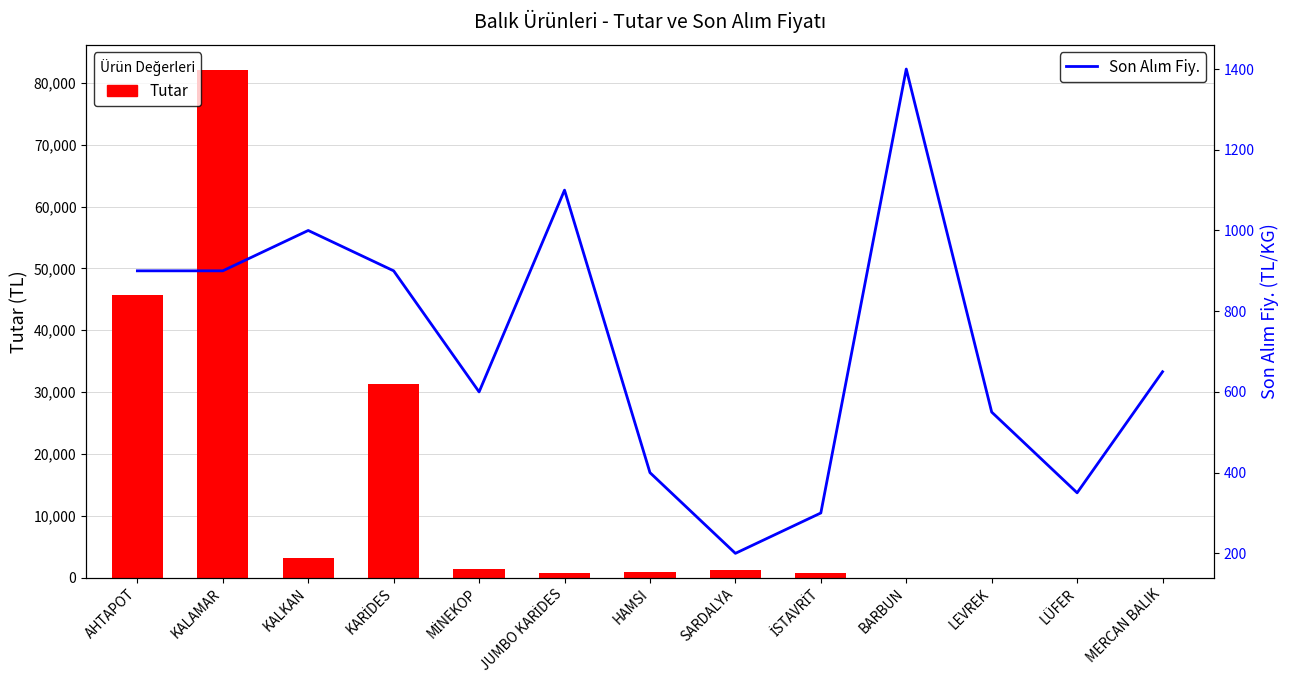

Does the chart contain stacked bars?

No